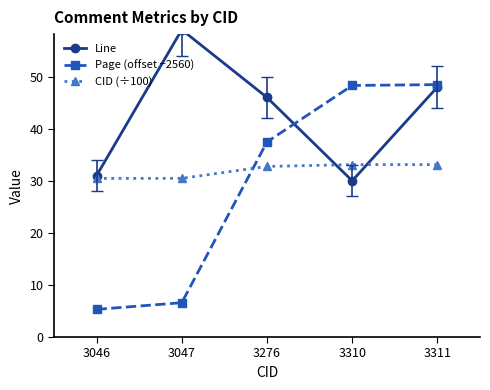

How many times do CID (÷100) and Line cross each other?

2